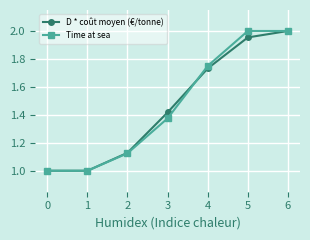

What is the value of the Time at sea point at the 2nd from the left?

1.0